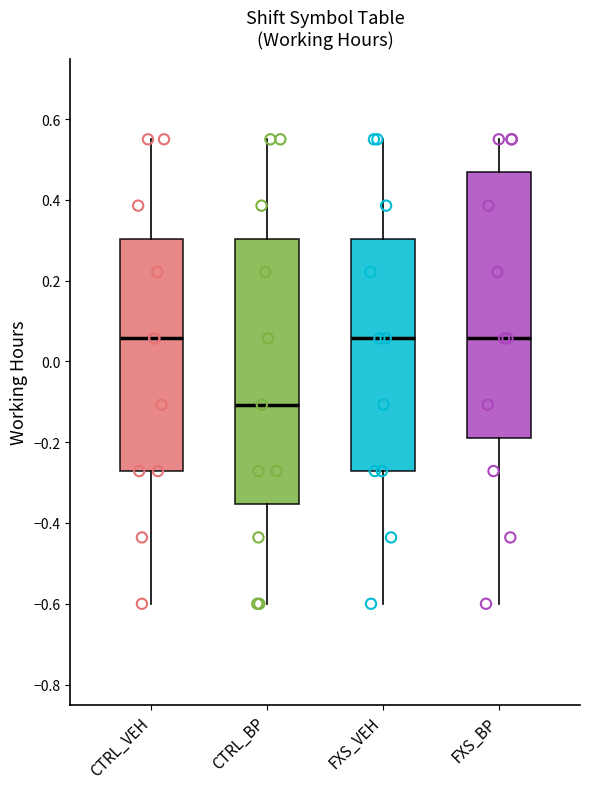

Reading left to right, read every box against the y-axis: the position of its median line, the range the box covers, and the ends of its whiskers. The values are not printed on the chart, so give them approximately, as read against the axis.

CTRL_VEH: median 0.06, box -0.28 to 0.30, whiskers -0.60 to 0.56
CTRL_BP: median -0.10, box -0.36 to 0.30, whiskers -0.60 to 0.56
FXS_VEH: median 0.06, box -0.28 to 0.30, whiskers -0.60 to 0.56
FXS_BP: median 0.06, box -0.18 to 0.46, whiskers -0.60 to 0.56